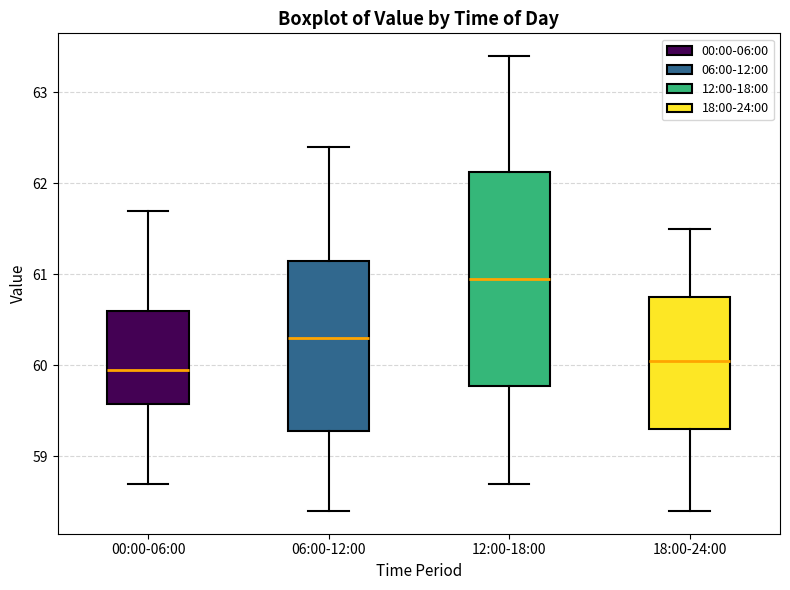

Which box has the highest median line?

12:00-18:00